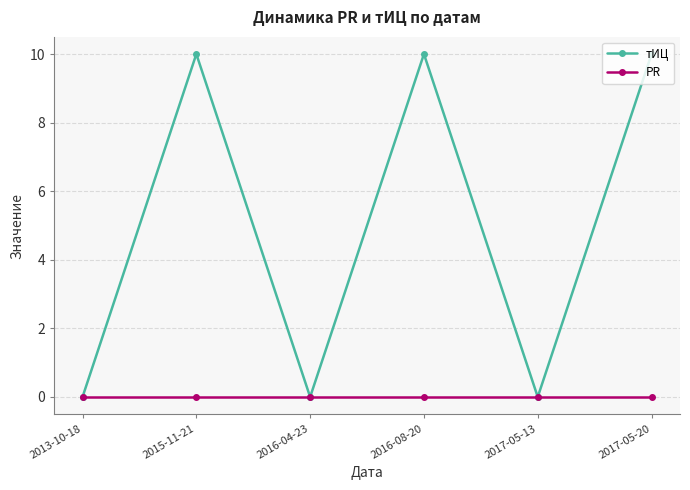

What are all the series names shown in the legend?

тИЦ, PR